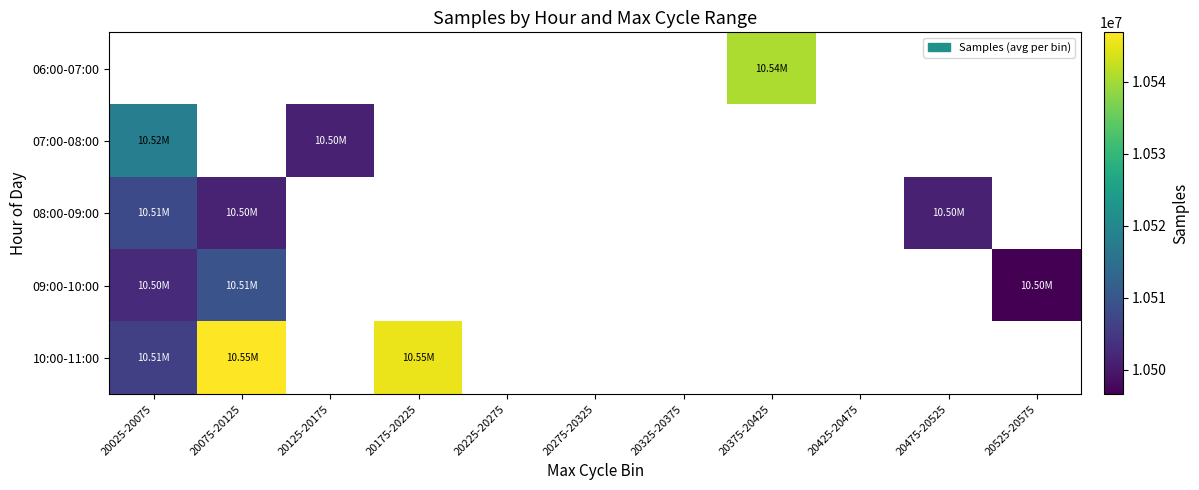

Count the number of categories in the chart.

11